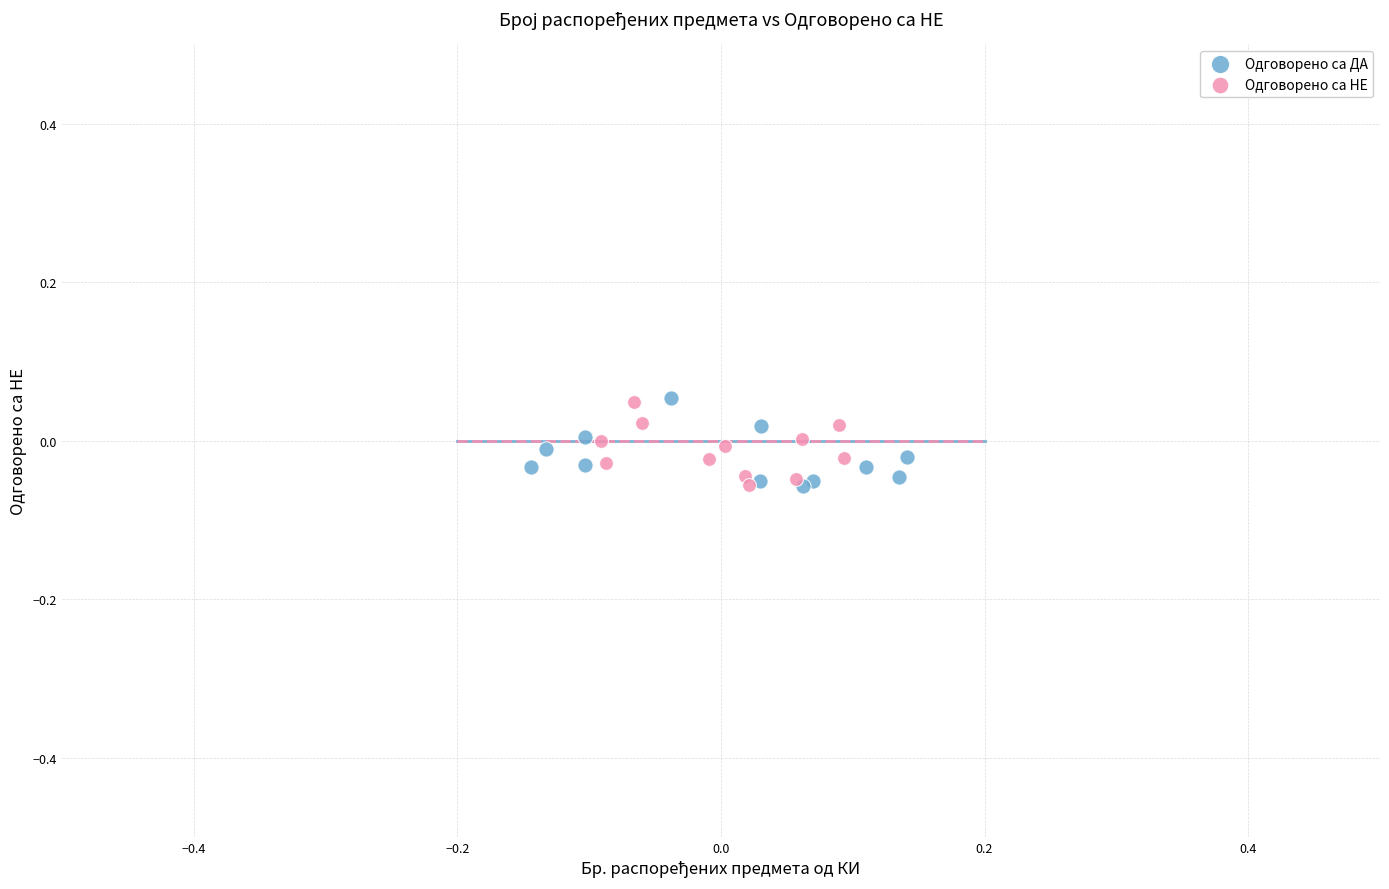

What are all the series names shown in the legend?

Одговорено са ДА, Одговорено са НЕ